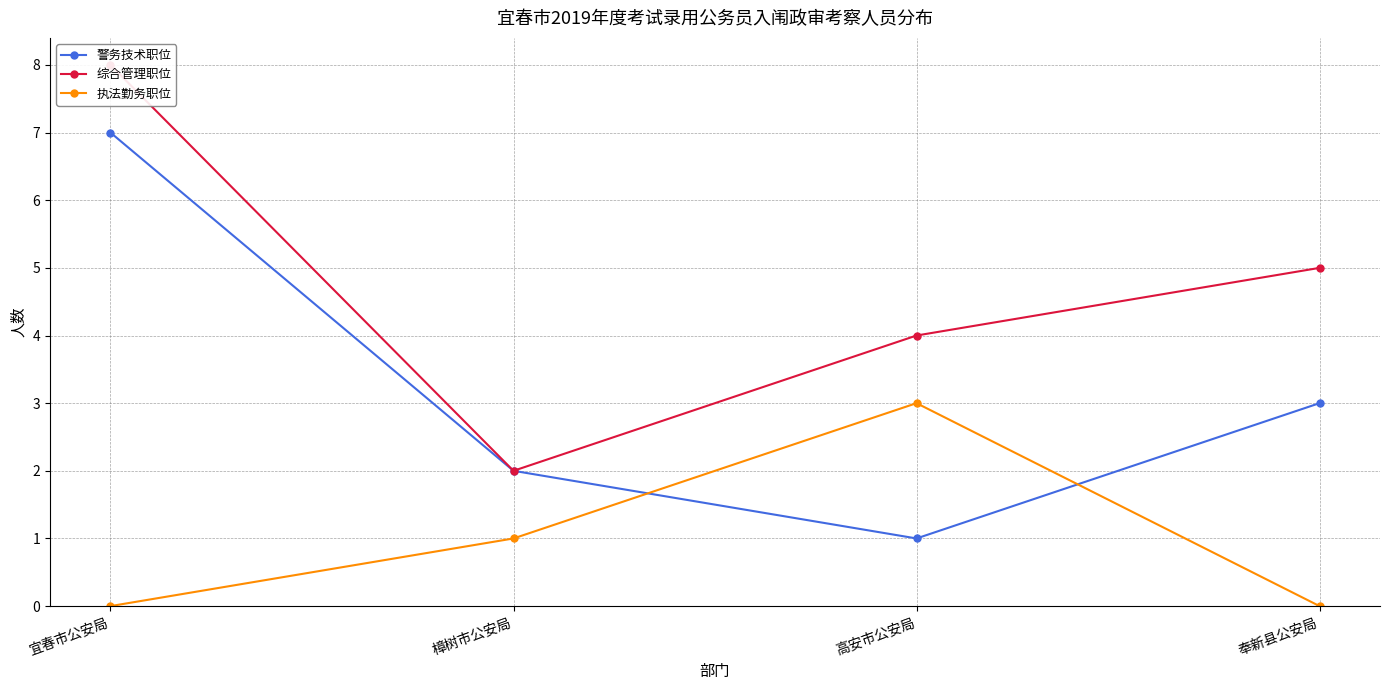

At 奉新县公安局, list the series in order from largest to smallest.

综合管理职位, 警务技术职位, 执法勤务职位